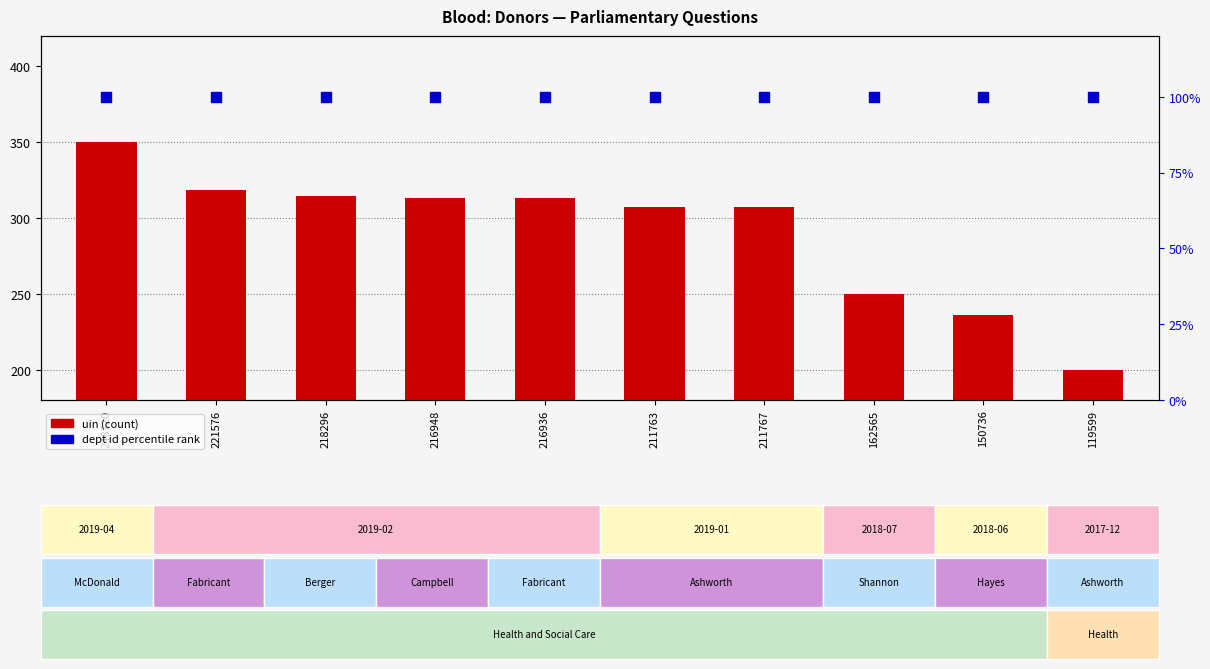

Which series contains the lowest Y value?

dept id percentile